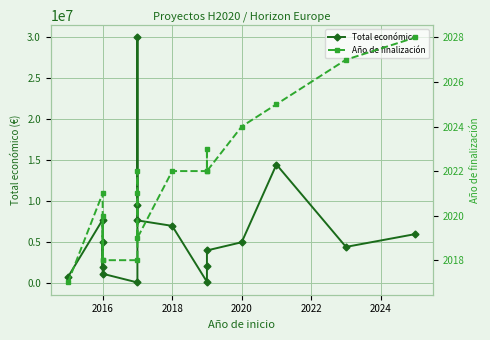

What is the greatest value displayed?

29999528